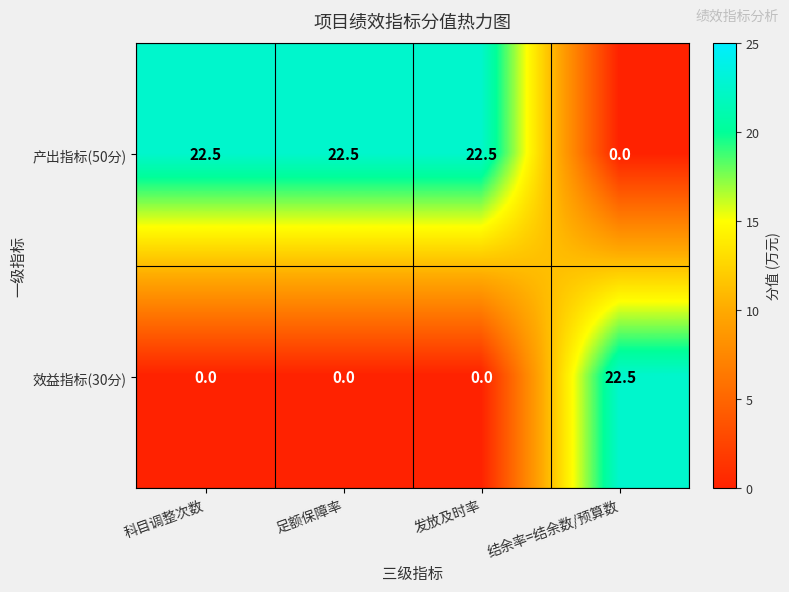

The 产出指标(50分) series shows 14.9 at 发放及时率. True or false?

False